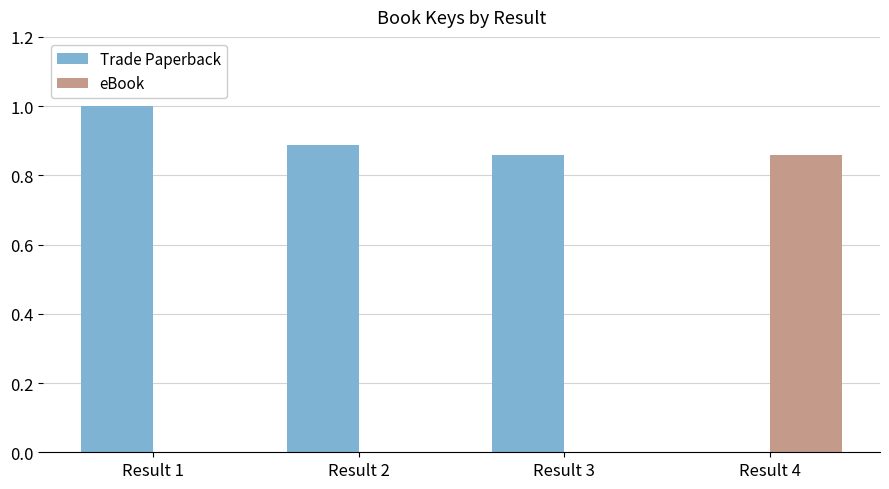

What is the sum of the Trade Paperback values at Result 2 and Result 3?

1.7